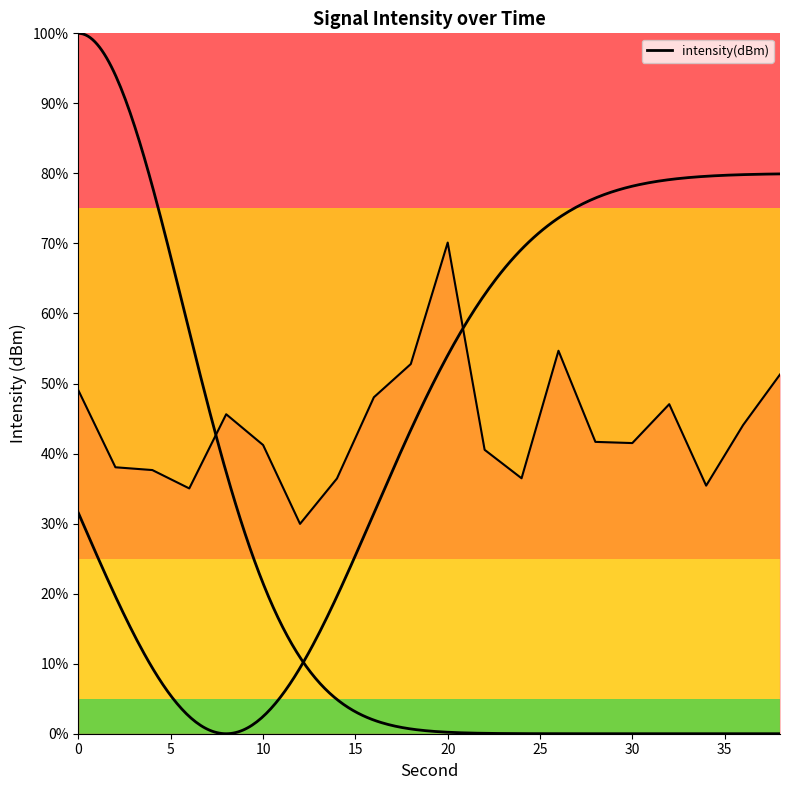

Is this an area chart (filled region under the line)?

No